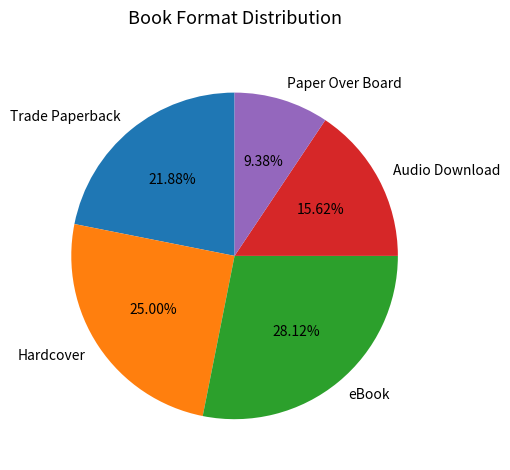

Is there a majority slice in this chart?

No